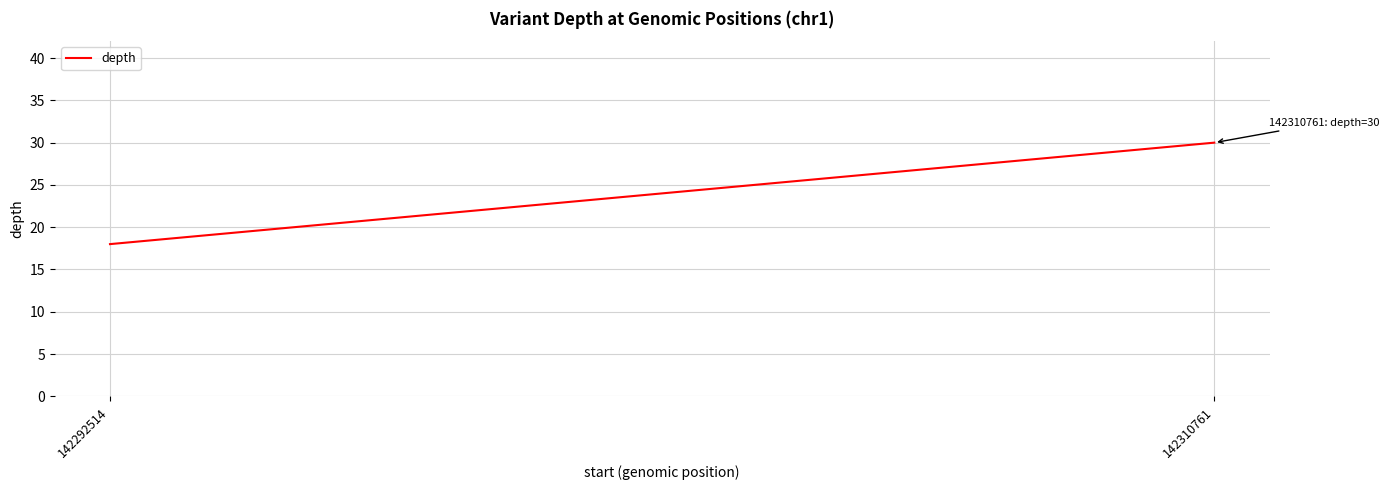

List the labels in order of value, largest first.

142310761, 142292514